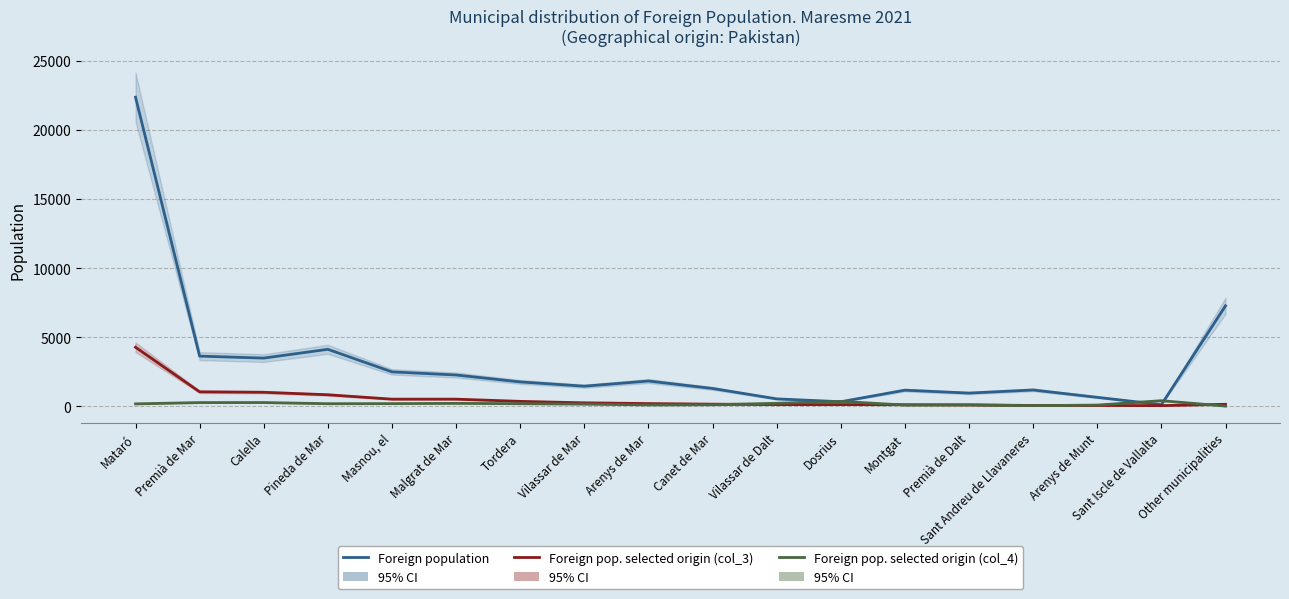

What is the difference between the maximum and second lowest values in the Foreign pop. selected origin (col_3) series?

4210